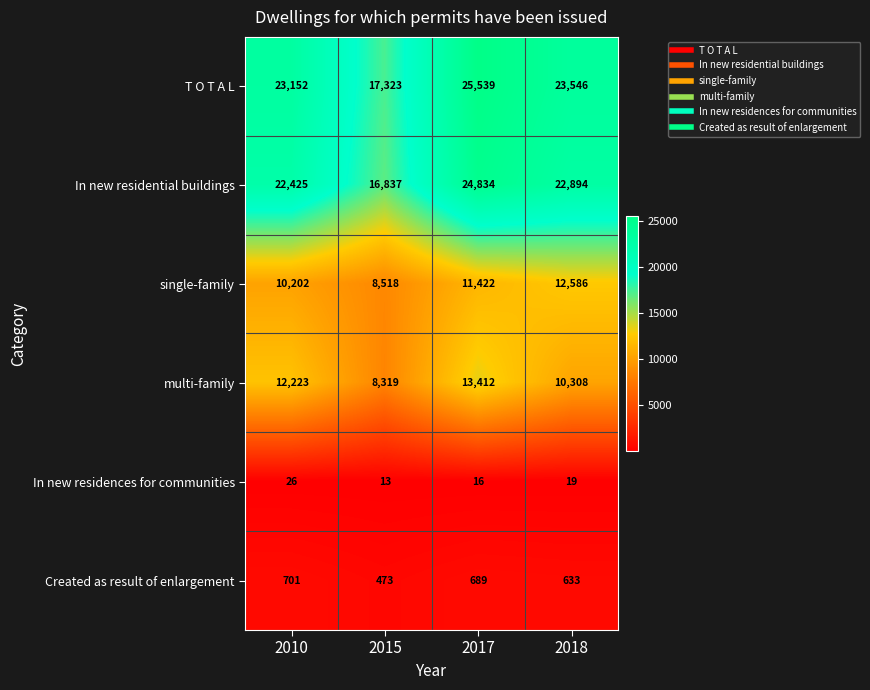

At which label does In new residential buildings first exceed 22894?

2017